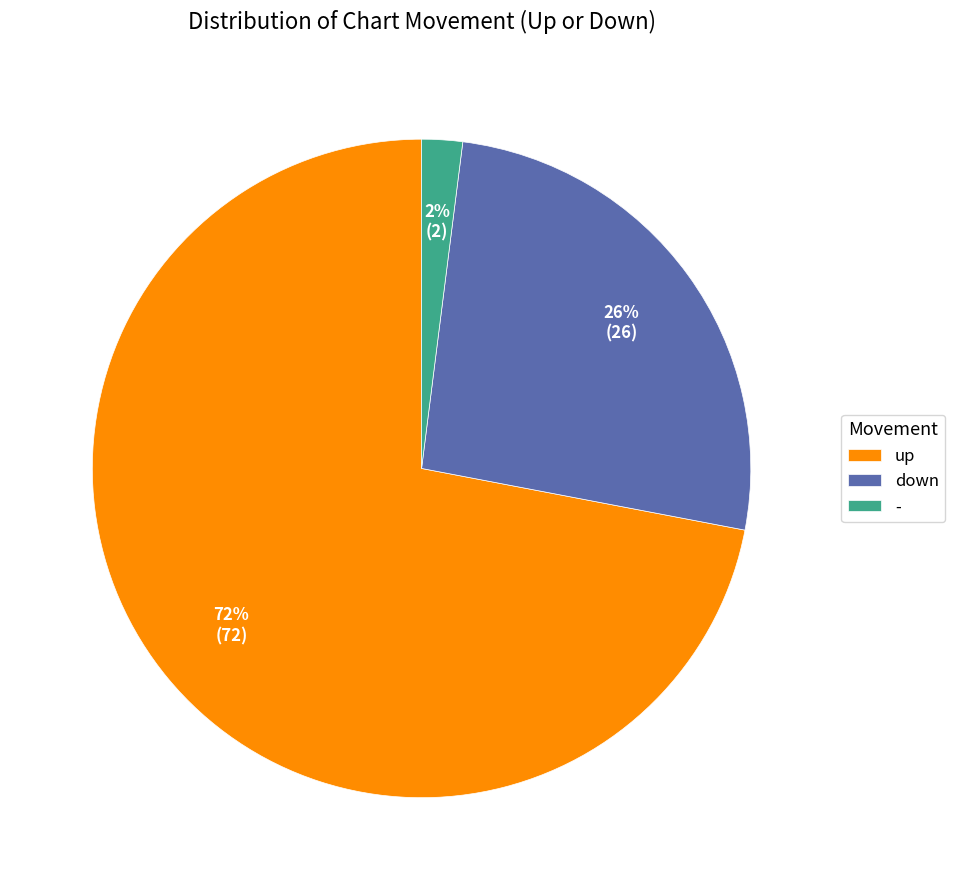

Combined, do down and - account for over 50%?

No